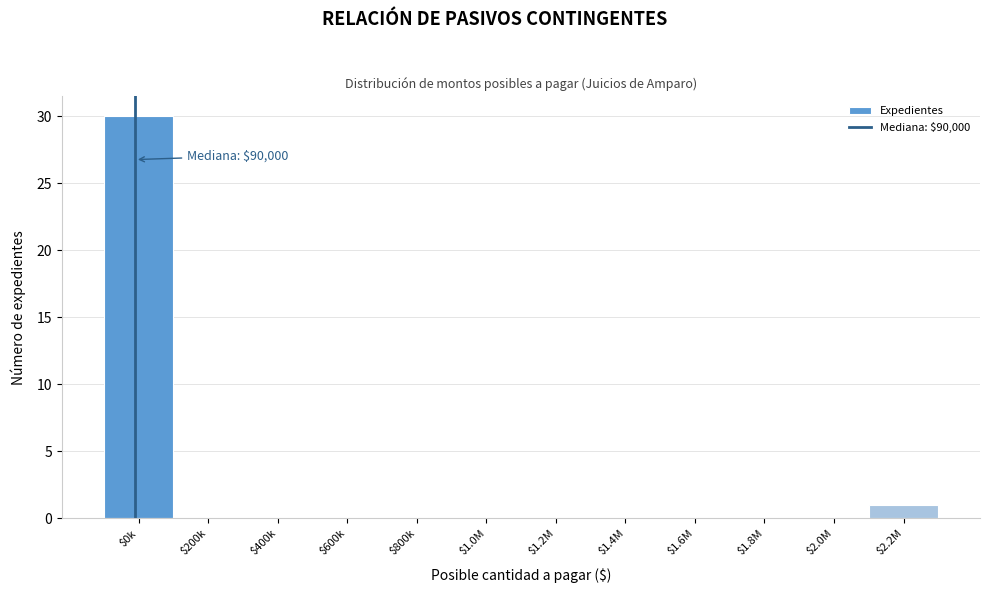

Where is the data nearest to the value 15?

$2.2M